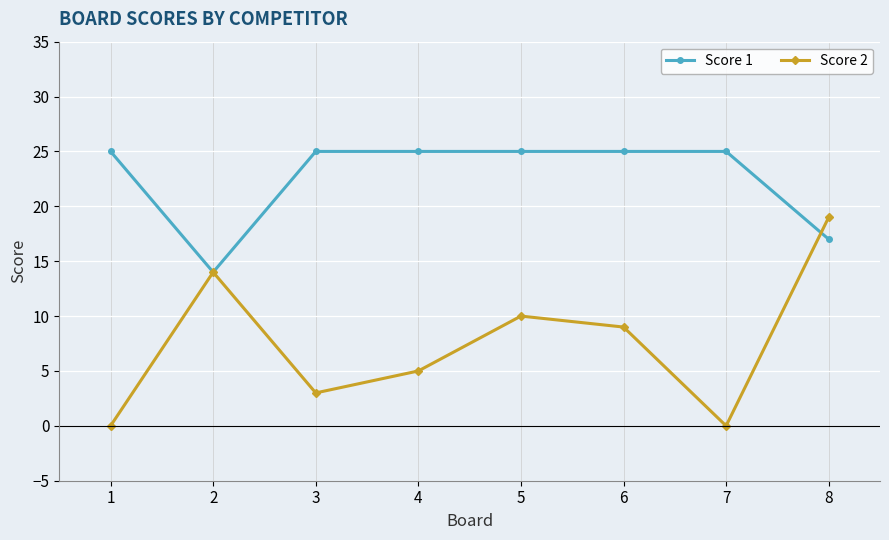

What is the average value of the Score 1 series?

23